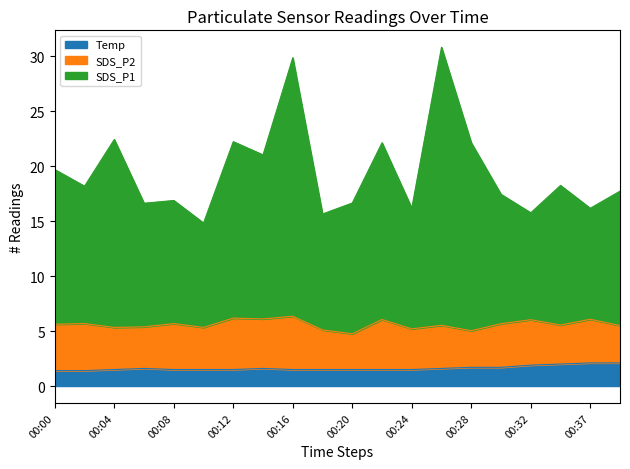

At which category does the chart reach its peak across all series?

00:26